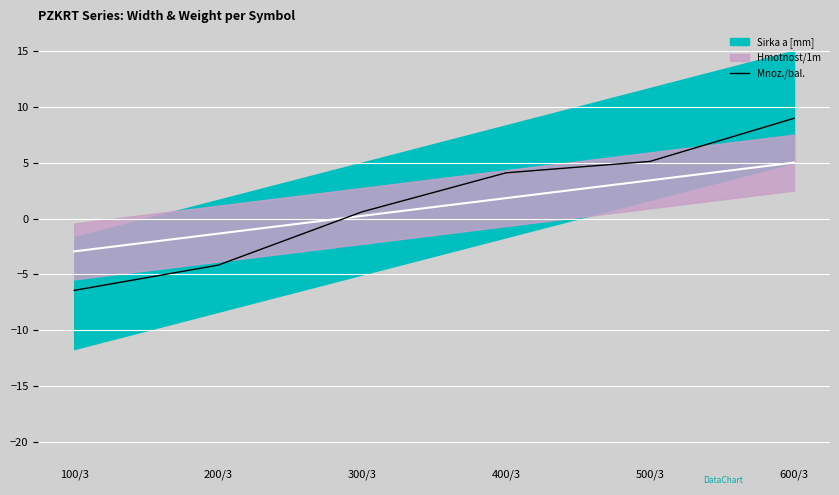

Rank the categories by value from highest to lowest.

600/3, 500/3, 400/3, 300/3, 200/3, 100/3